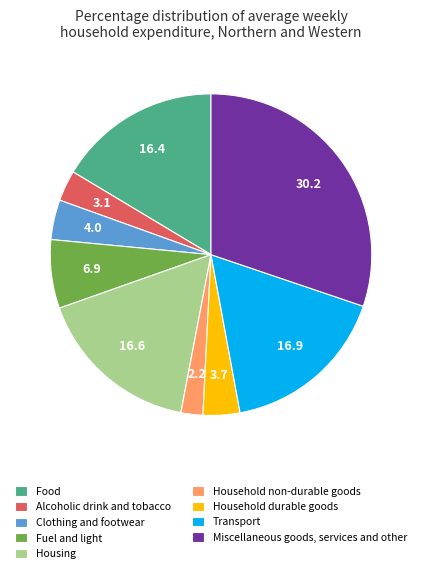

Combined, do Household durable goods and Housing account for over 50%?

No